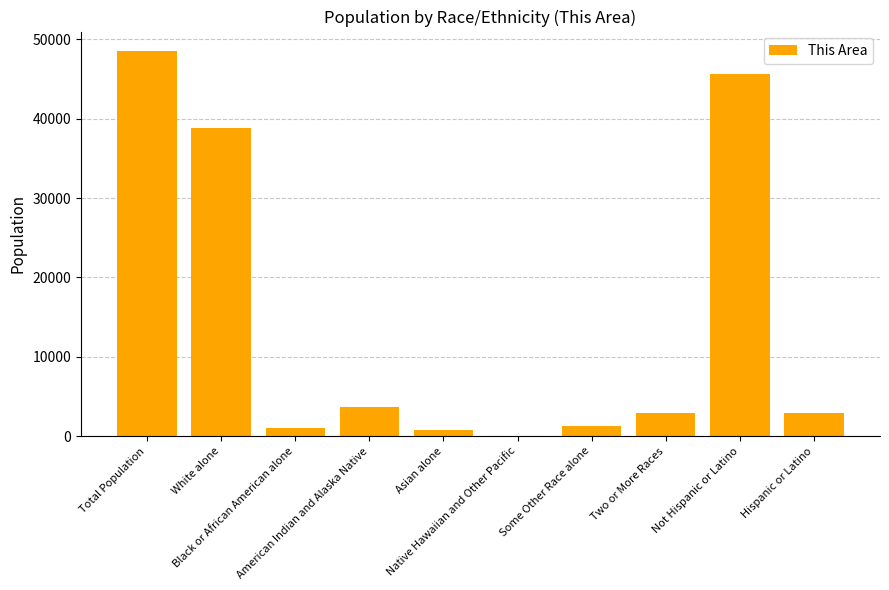

Read the value at Native Hawaiian and Other Pacific, to the nearest 10.

60